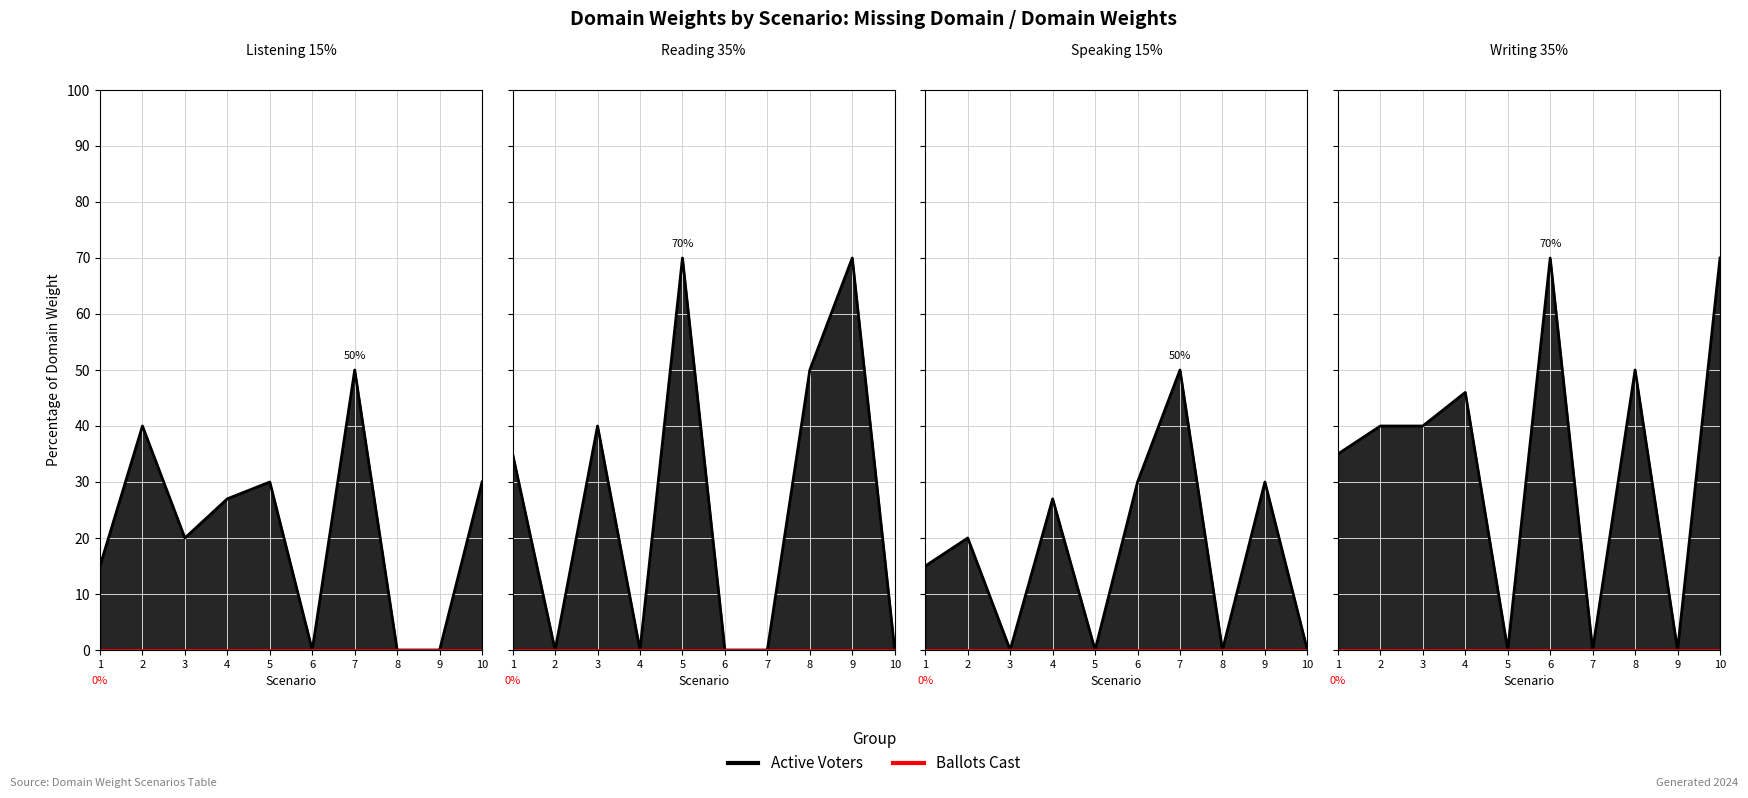

Reading left to right, list all the values displayed in this chart.

Listening: 15	40	20	27	30	0	50	0	0	30
Reading: 35	0	40	0	70	0	0	50	70	0
Speaking: 15	20	0	27	0	30	50	0	30	0
Writing: 35	40	40	46	0	70	0	50	0	70